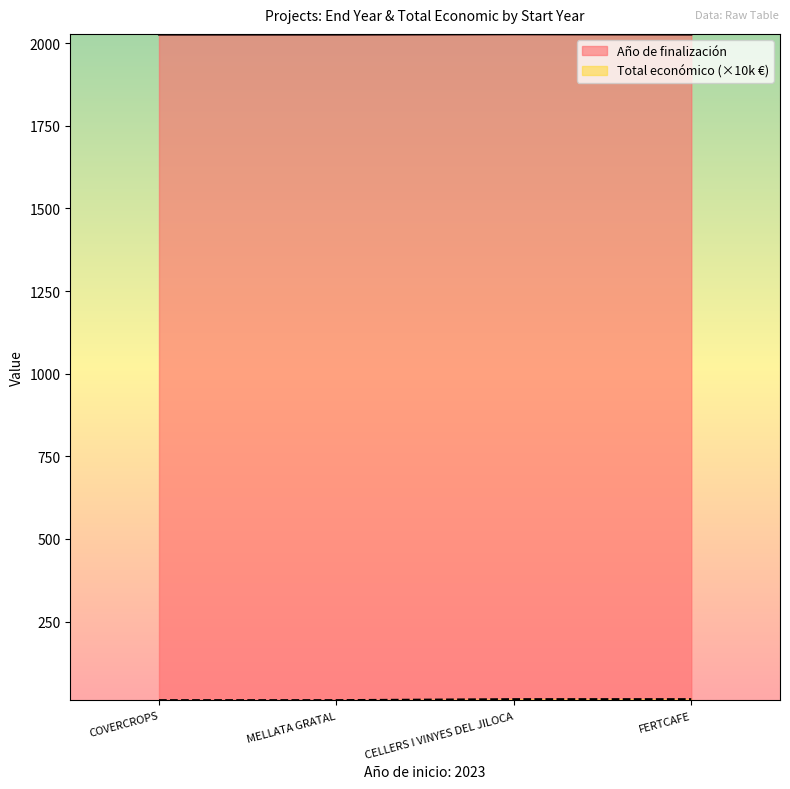

Is the value of Año de finalización at COVERCROPS greater than the value of Total económico at CELLERS I VINYES DEL JILOCA?

Yes